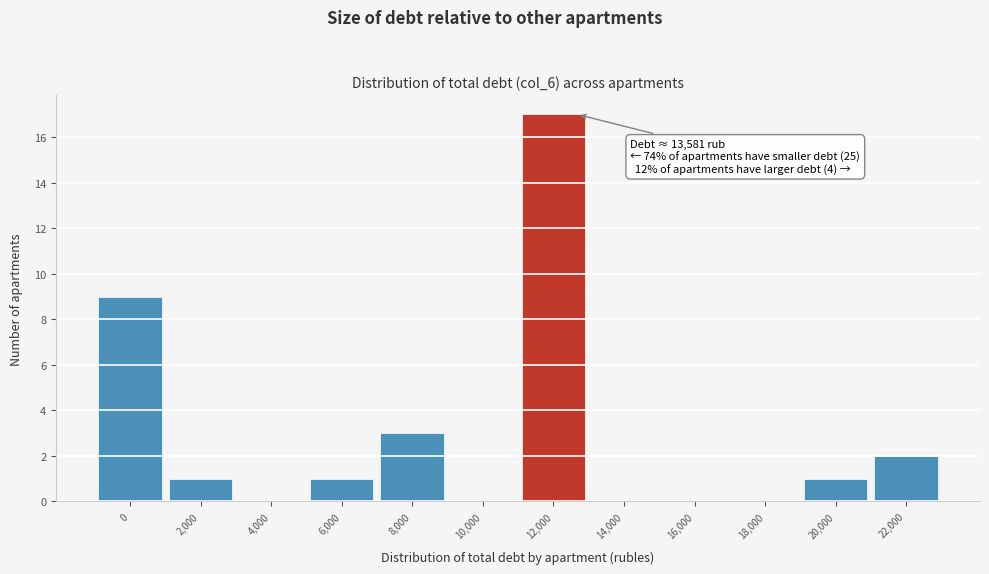

Reading right to left, transcribe all the data shown in this chart.

22,000=2	20,000=1	18,000=0	16,000=0	14,000=0	12,000=17	10,000=0	8,000=3	6,000=1	4,000=0	2,000=1	0=9